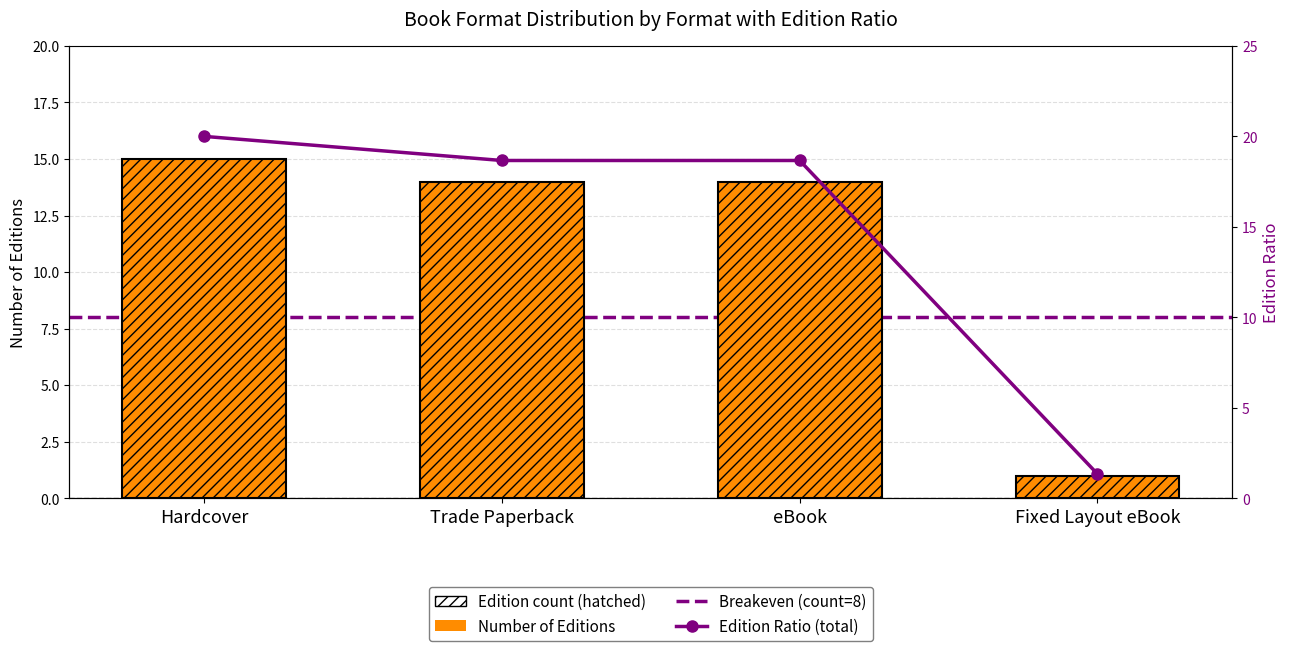

How many series are shown in this chart?

2